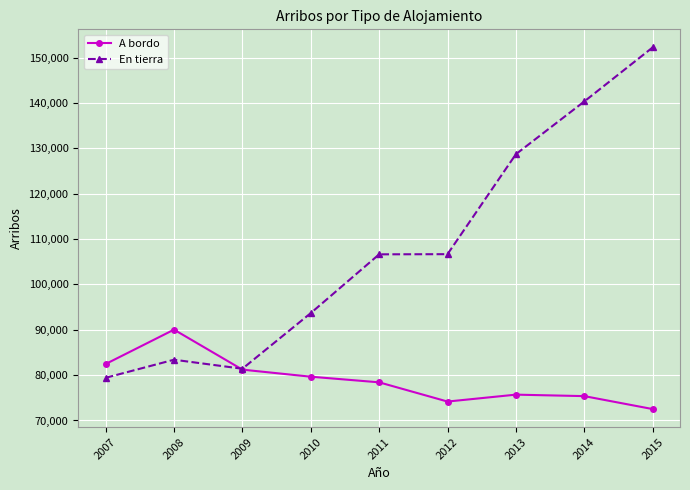

List the series in order of their overall mean, lowest first.

A bordo, En tierra